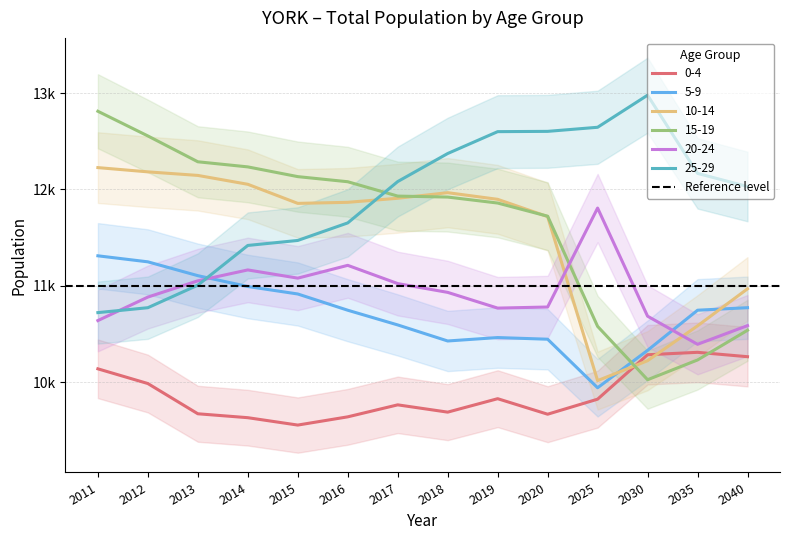

Is it true that 20-24 equals 5101.2 at 2018?

False